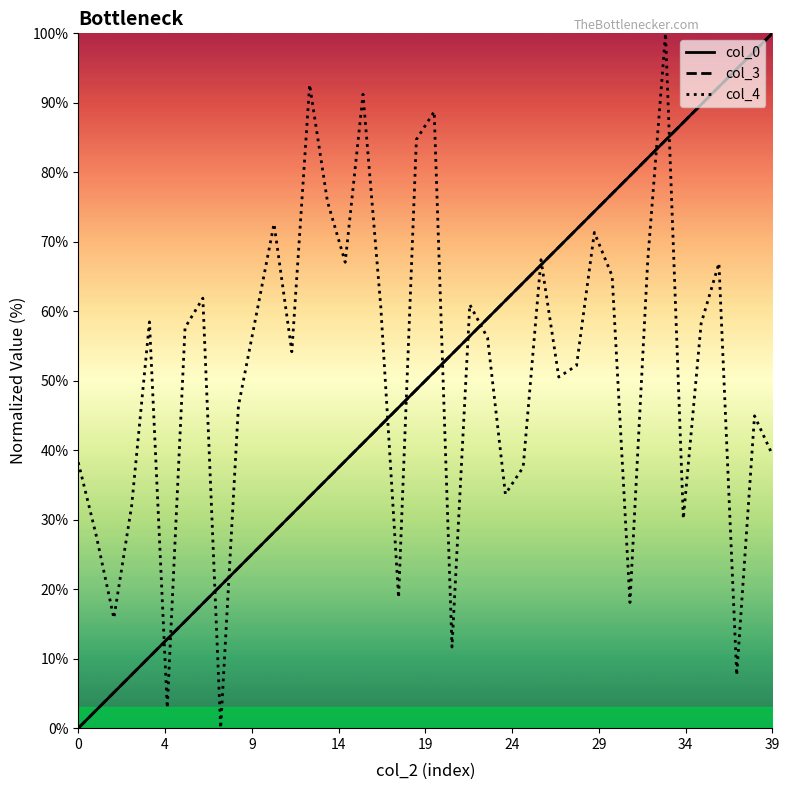

Reading left to right, list all the values displayed in this chart.

col_0: 0.0	2.6	5.1	7.7	10.3	12.8	15.4	17.9	20.5	23.1	25.6	28.2	30.8	33.3	35.9	38.5	41.0	43.6	46.2	48.7	51.3	53.8	56.4	59.0	61.5	64.1	66.7	69.2	71.8	74.4	76.9	79.5	82.1	84.6	87.2	89.7	92.3	94.9	97.4	100.0
col_3: 0.0	2.6	5.1	7.7	10.3	12.8	15.4	17.9	20.5	23.1	25.6	28.2	30.8	33.3	35.9	38.5	41.0	43.6	46.2	48.7	51.3	53.8	56.4	59.0	61.5	64.1	66.7	69.2	71.8	74.4	76.9	79.5	82.1	84.6	87.2	89.7	92.3	94.9	97.4	100.0
col_4: 38.3	27.8	15.8	32.0	58.5	2.9	57.6	61.9	0.0	46.4	59.4	72.6	54.2	92.6	75.8	67.1	91.2	60.6	18.8	84.7	88.7	11.7	61.0	56.2	33.7	37.6	67.4	50.5	52.2	71.3	65.1	18.1	67.3	100.0	30.1	58.2	66.9	7.6	44.9	39.4